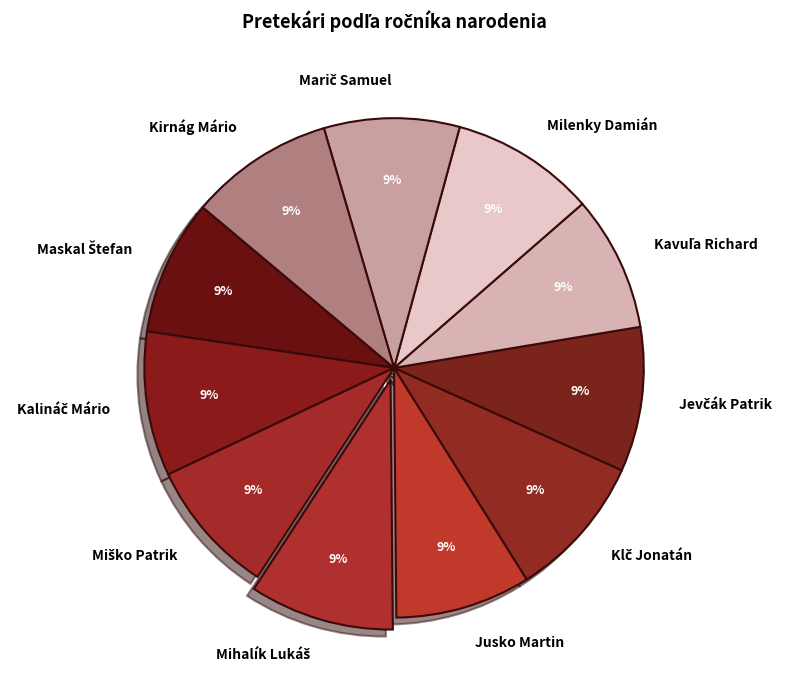

Is it true that Milenky Damián is 20% of the pie?

False